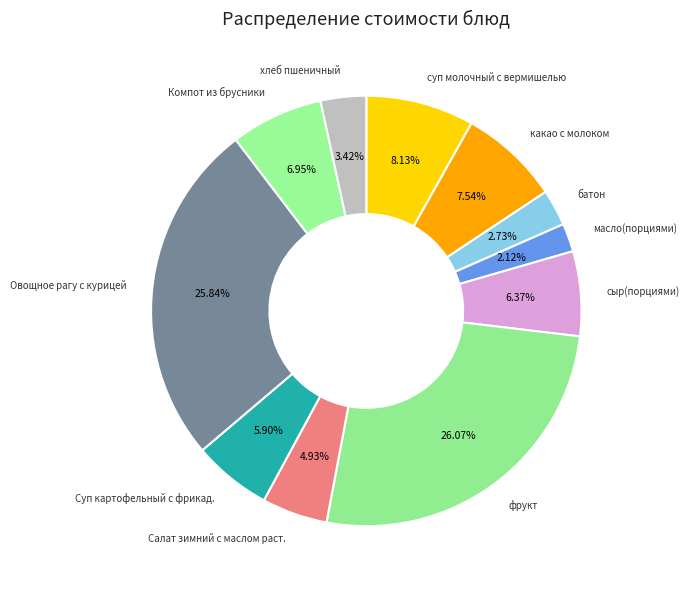

How many slices are in this pie chart?

11